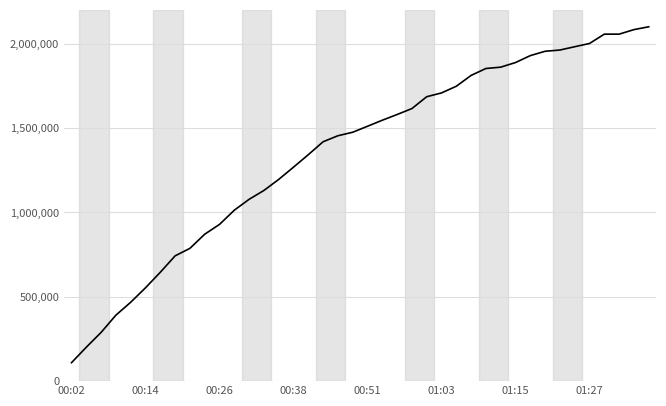

What is the difference between the maximum and minimum values?

1990715.6